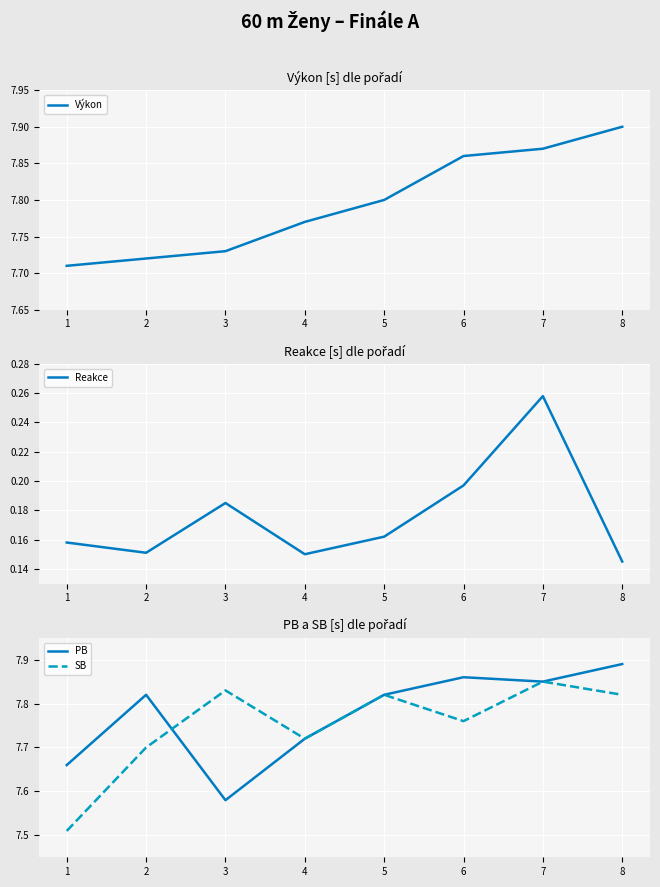

At 3, list the series in order from largest to smallest.

SB, Výkon, PB, Reakce